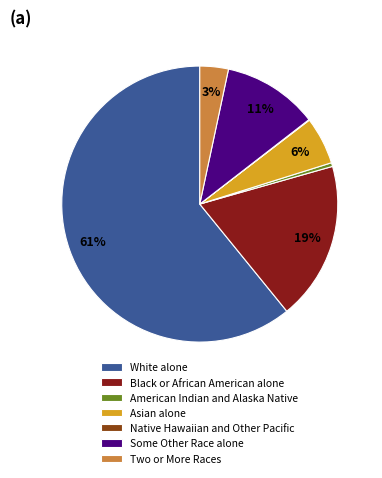

Which has a higher value, Some Other Race alone or American Indian and Alaska Native?

Some Other Race alone